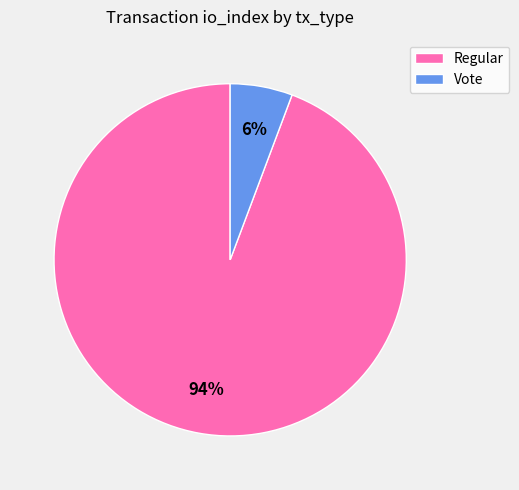

To the nearest percent, what is the combined percentage of Vote and Regular?

100%